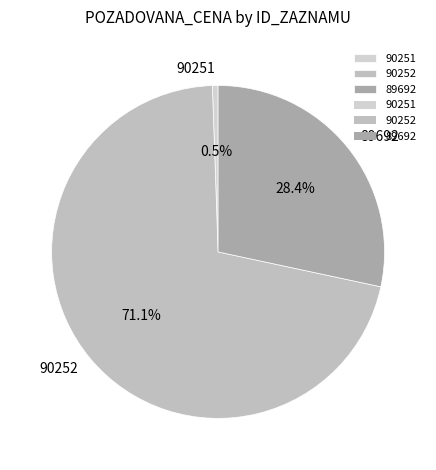

Does any single category account for the majority?

Yes